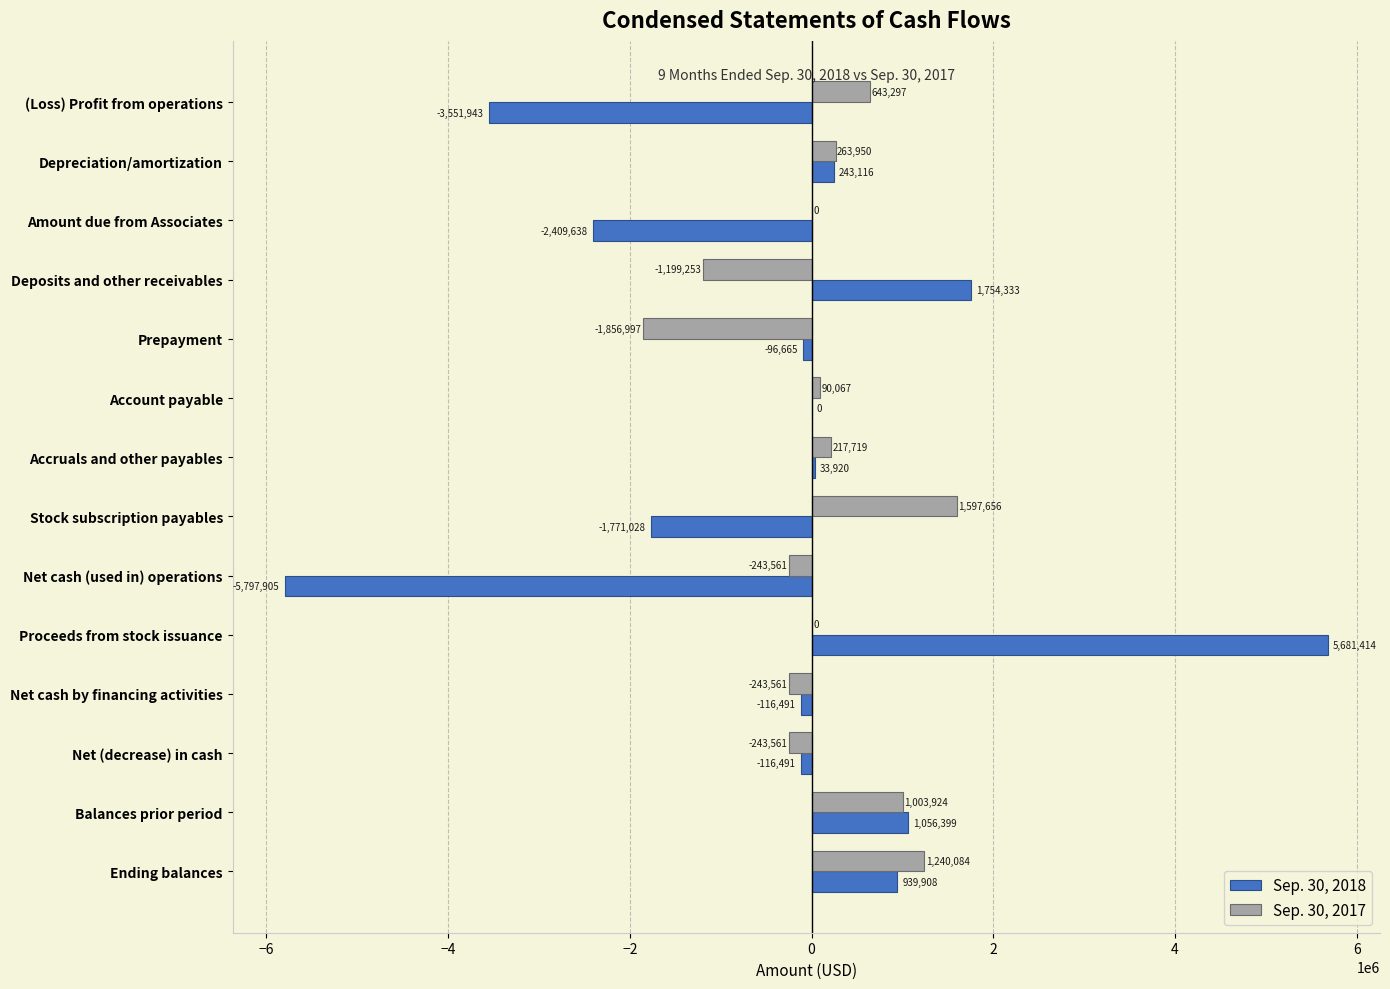

Which category has the highest value across all series?

Proceeds from stock issuance